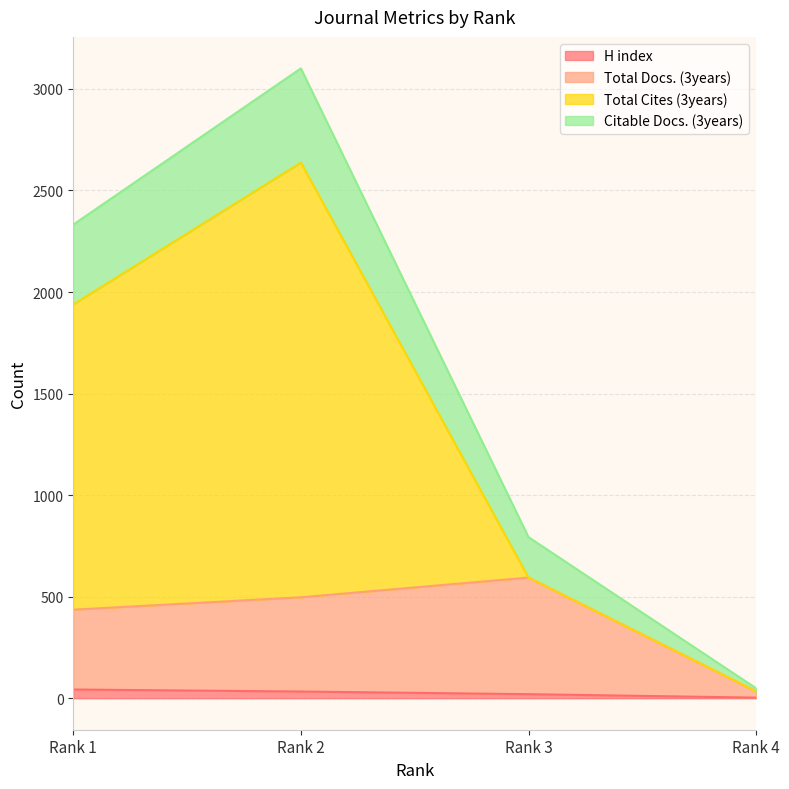

At which category is the sum across all series the highest?

Rank 2